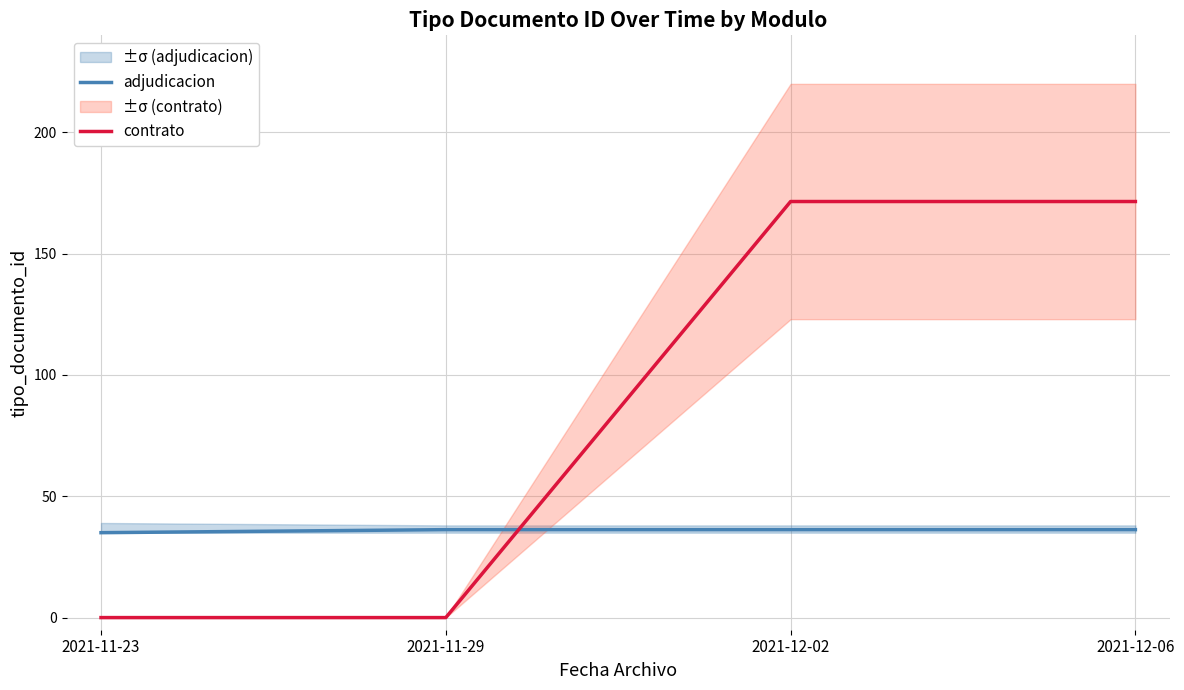

The adjudicacion series shows 35.0 at 2021-11-23. True or false?

True